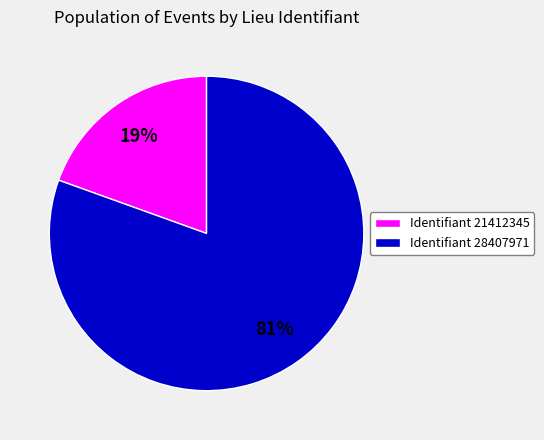

Is it true that Identifiant 21412345 is 19% of the pie?

True